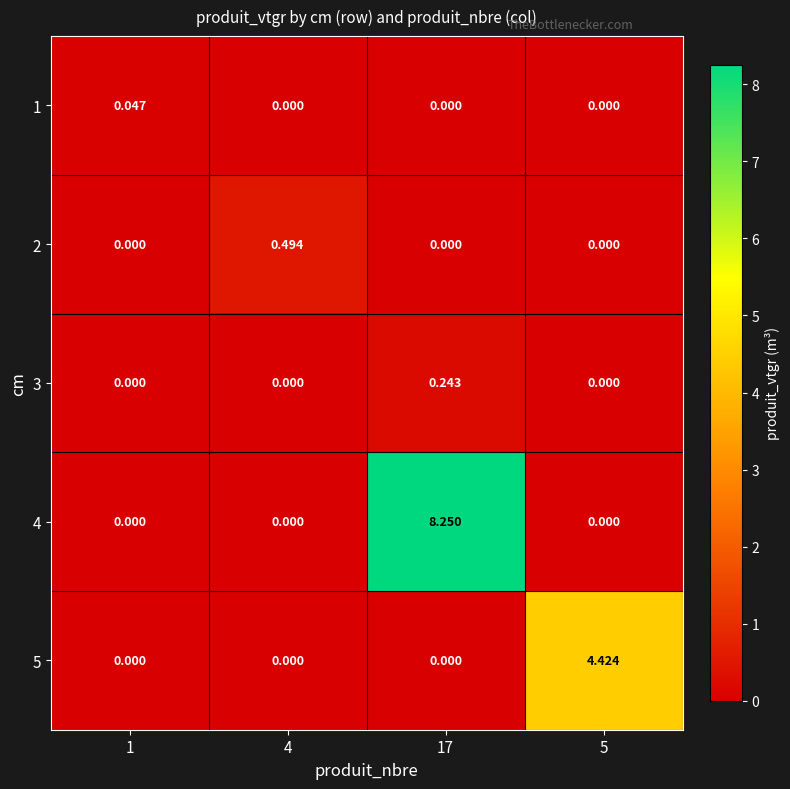

Is the value of 1 at 1 greater than the value of 2 at 5?

Yes